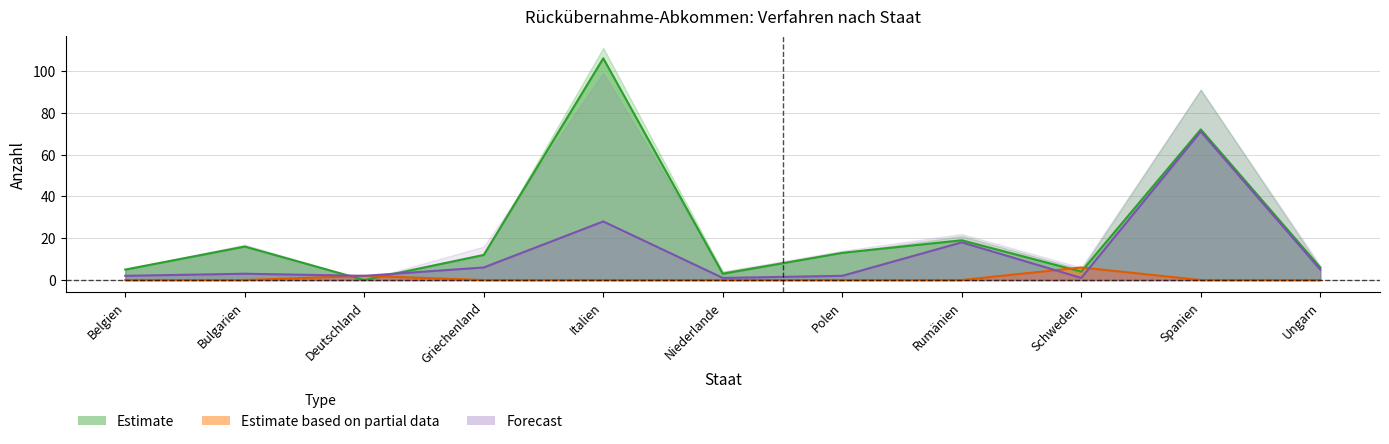

Where is Überstellungen Out nearest to the value 36?

Italien